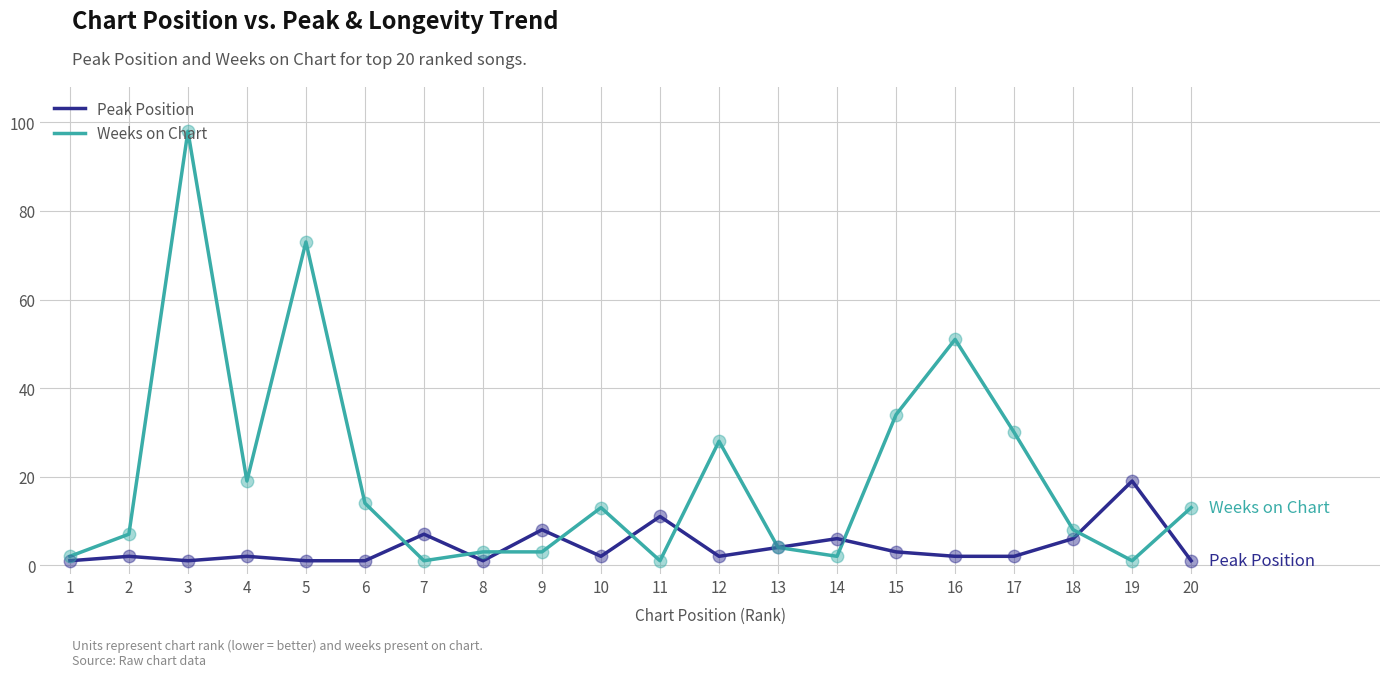

Which series has the widest spread of values?

Weeks on Chart